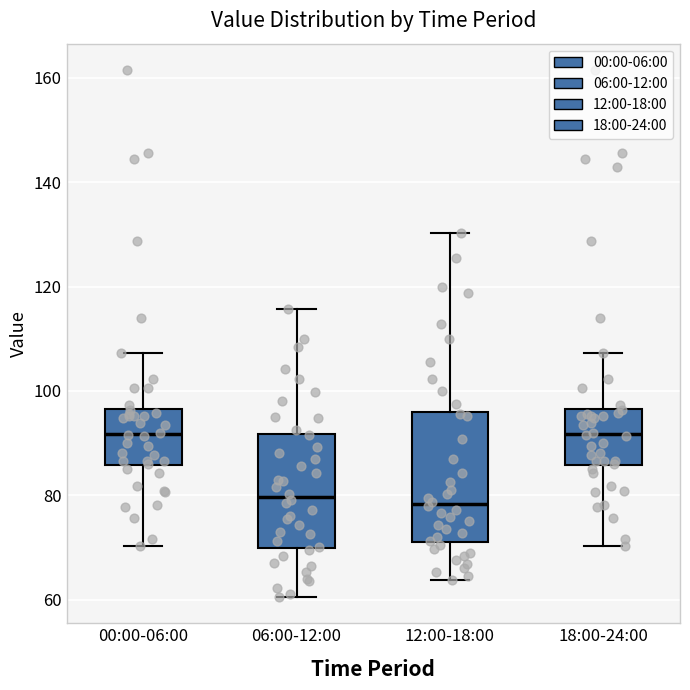

Where does the median line of the box for 00:00-06:00 sit on the y-axis? The values are not printed on the chart, so give them approximately, as read against the axis.

92